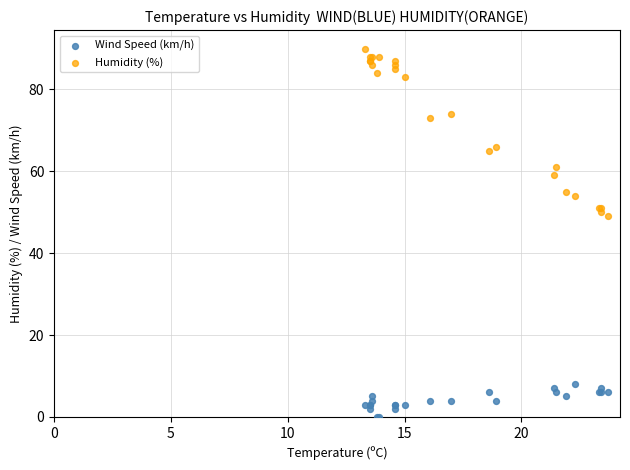

What are all the series names shown in the legend?

Wind Speed (km/h), Humidity (%)